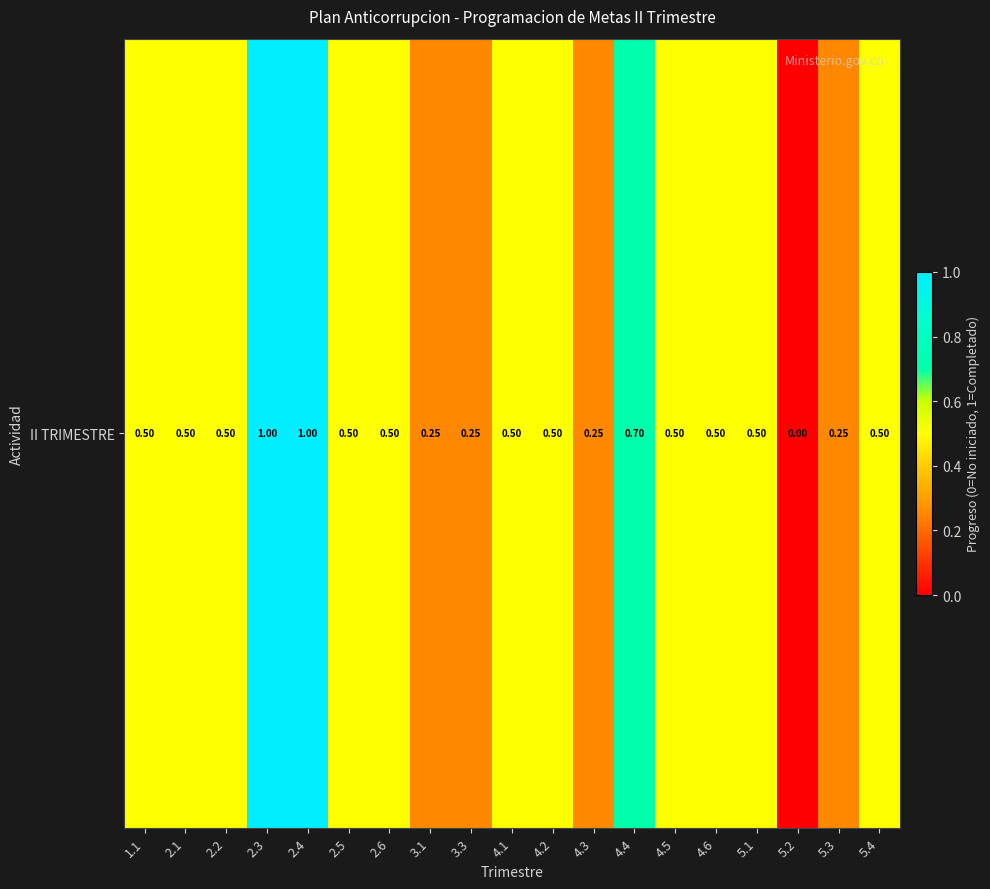

How many positive values are there?

18